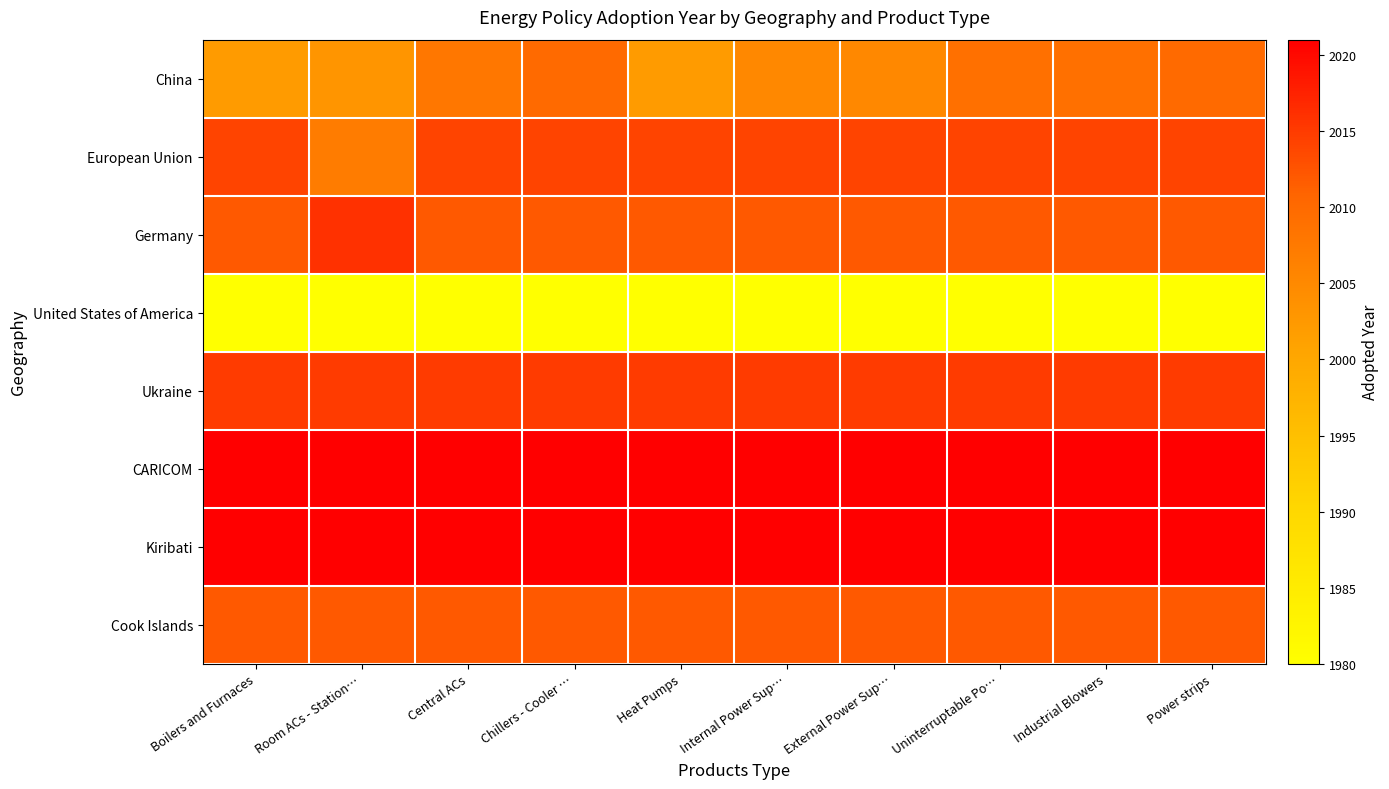

Which category has the highest value across all series?

Boilers and Furnaces